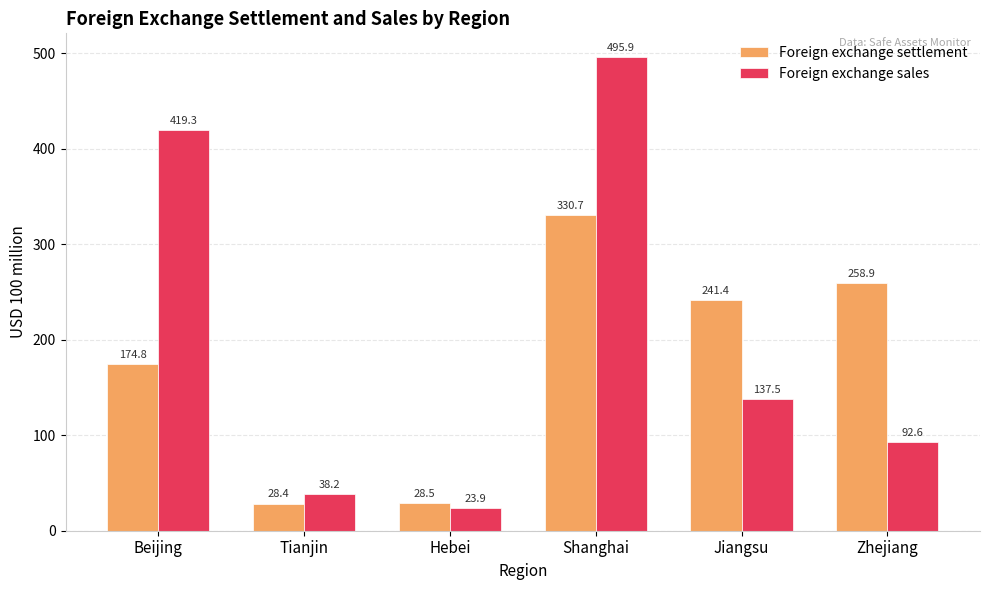

How many groups of bars are there?

6